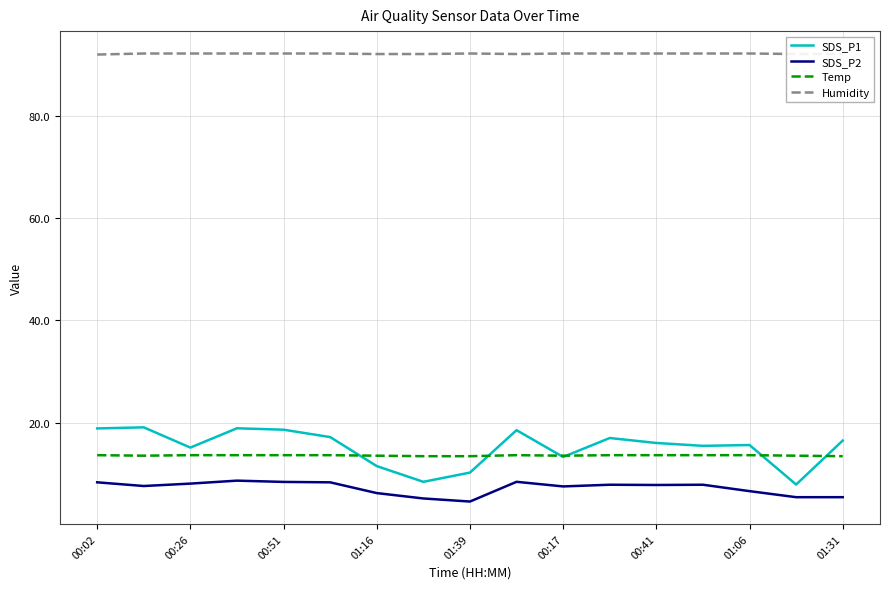

Which series has the widest spread of values?

SDS_P1